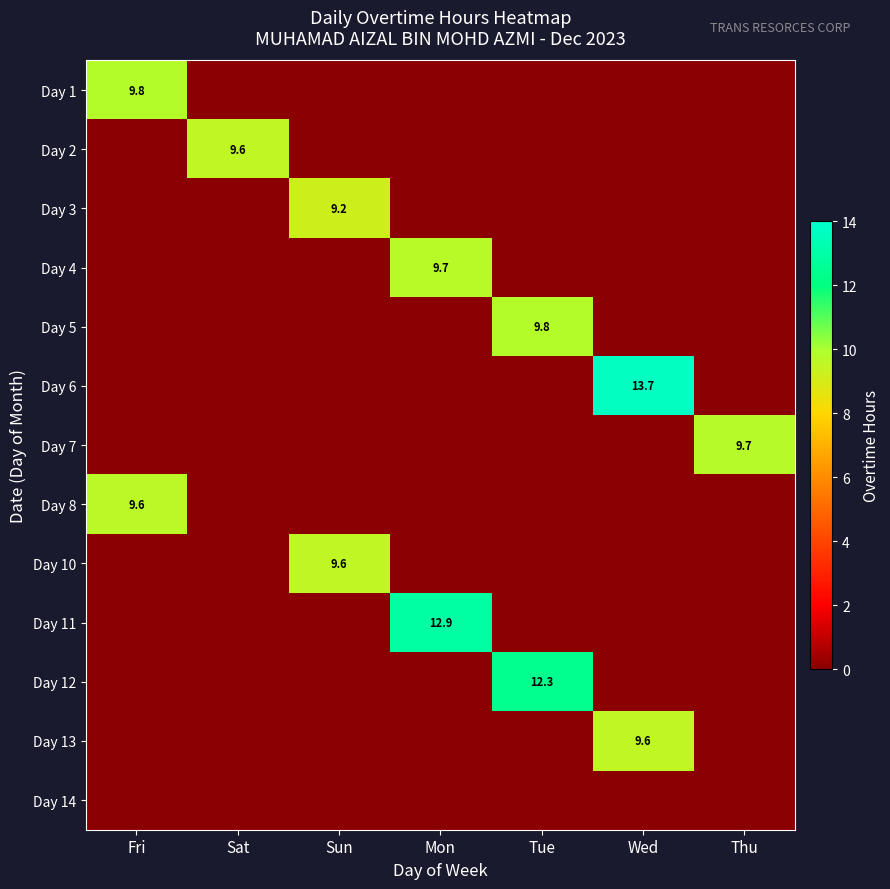

What is the spread (max minus min) of values at Wed?

13.7